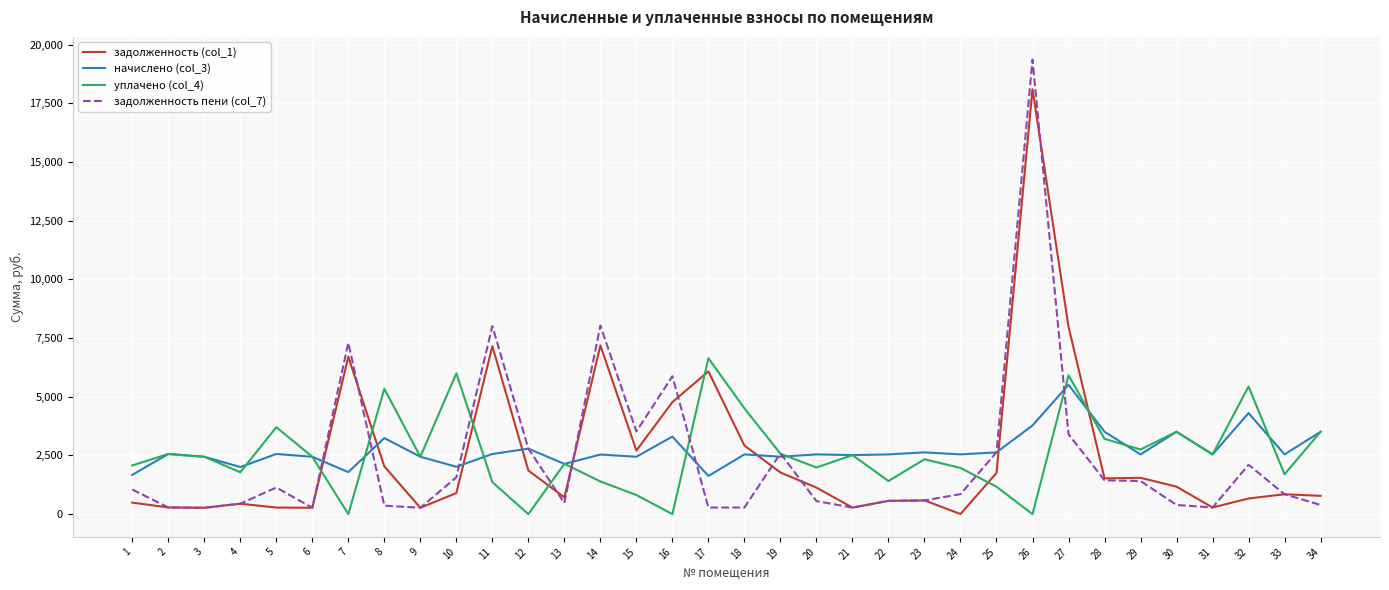

True or false: начислено (col_3) and задолженность (col_1) intersect in this chart.

True